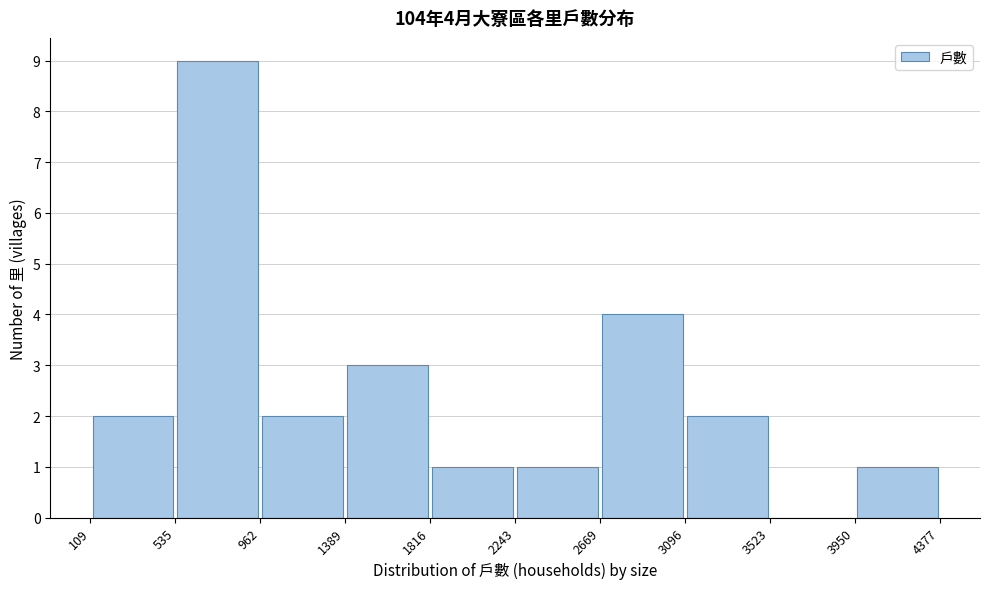

Which range on the x-axis has the tallest bar?

535 to 962